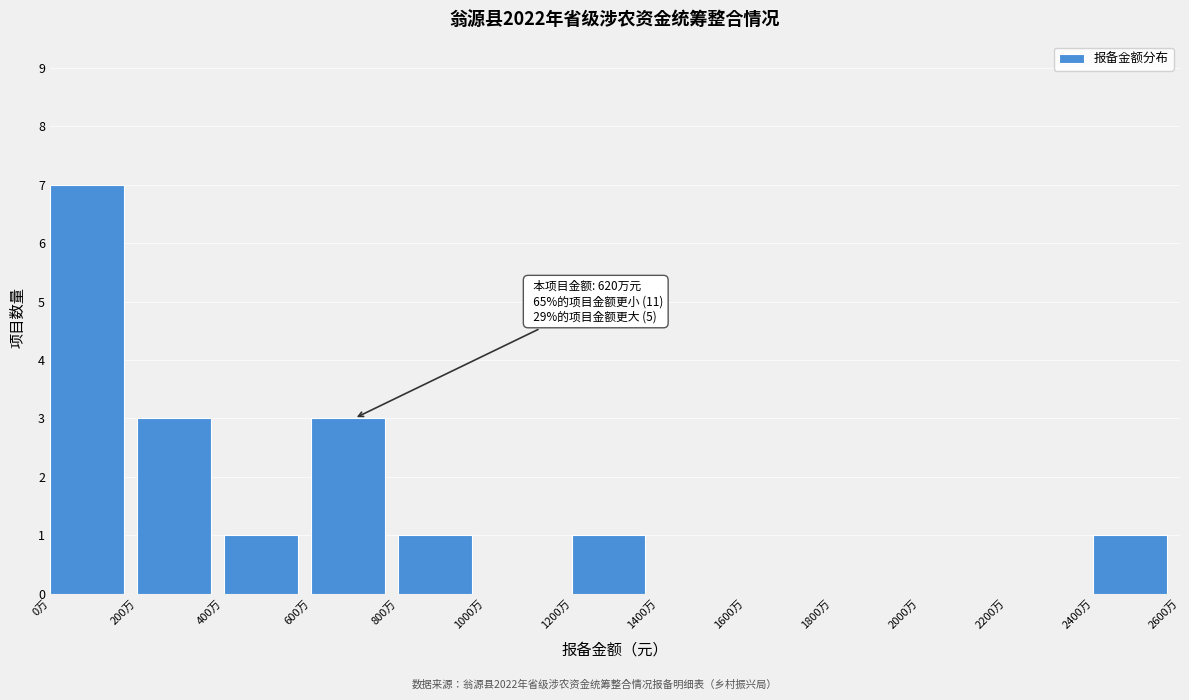

Reading left to right, list all the values displayed in this chart.

0万=7	200万=3	400万=1	600万=3	800万=1	1000万=0	1200万=1	1400万=0	1600万=0	1800万=0	2000万=0	2200万=0	2400万=1